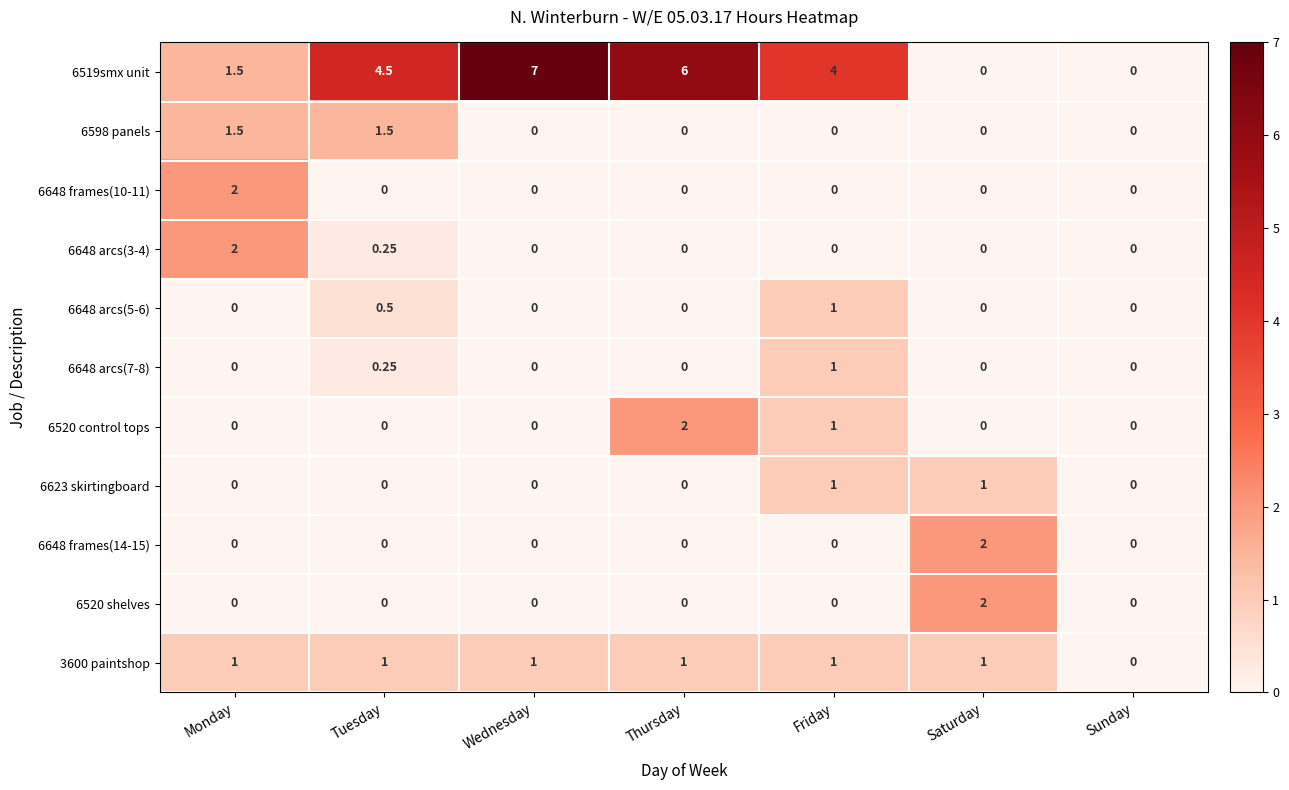

At which label does 6519smx unit first exceed 4?

Tuesday